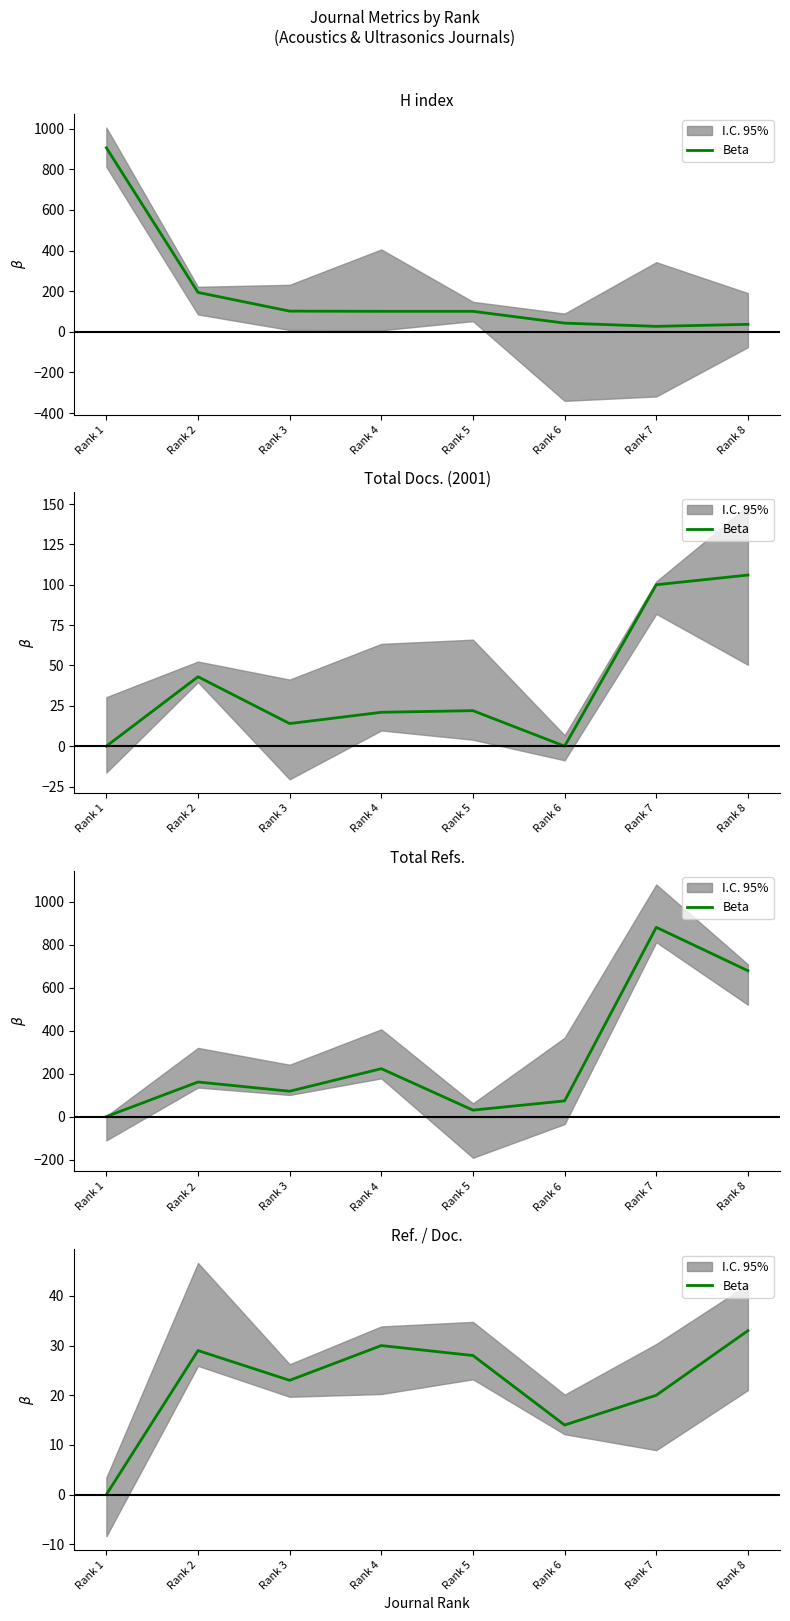

What is the sum of all values?

177